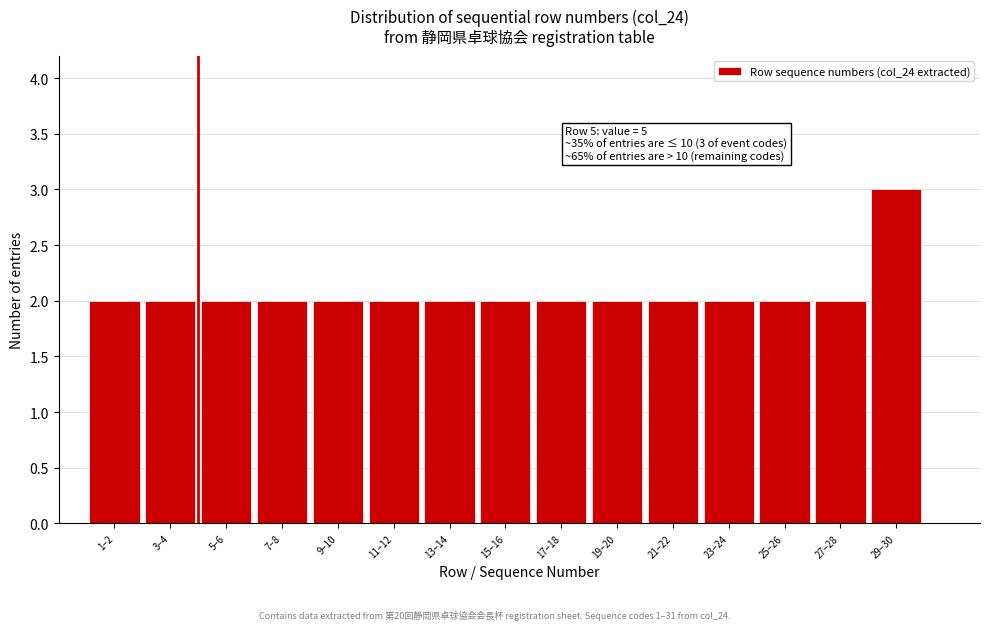

Reading left to right, extract all data points from this chart.

1–2=2	3–4=2	5–6=2	7–8=2	9–10=2	11–12=2	13–14=2	15–16=2	17–18=2	19–20=2	21–22=2	23–24=2	25–26=2	27–28=2	29–30=3